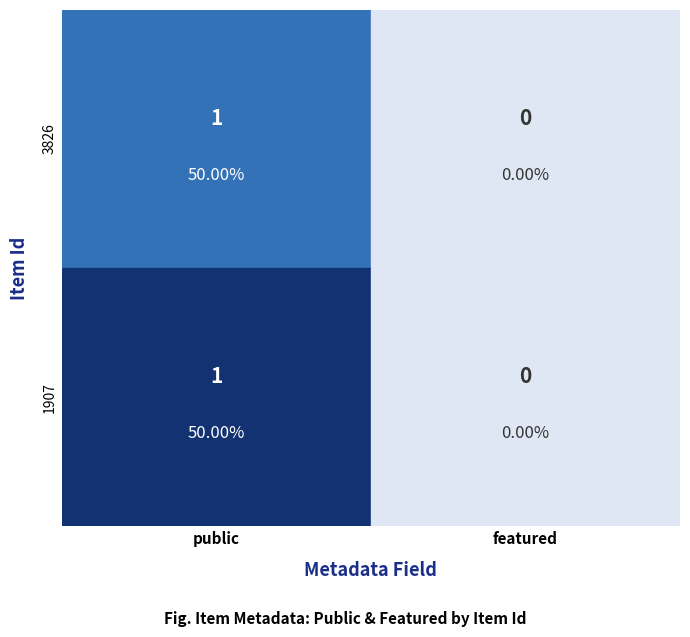

Reading left to right, what are all the values shown in this chart?

3826: 1	0
1907: 1	0